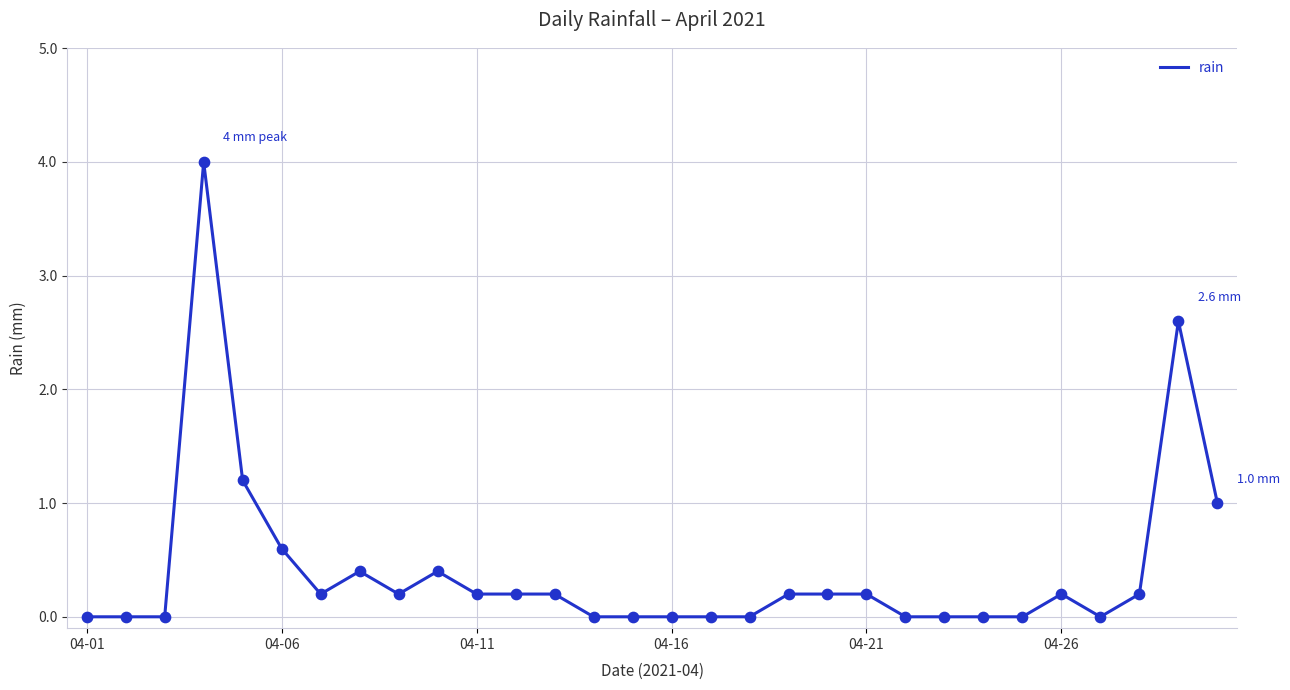

What is the greatest value displayed?

4.0